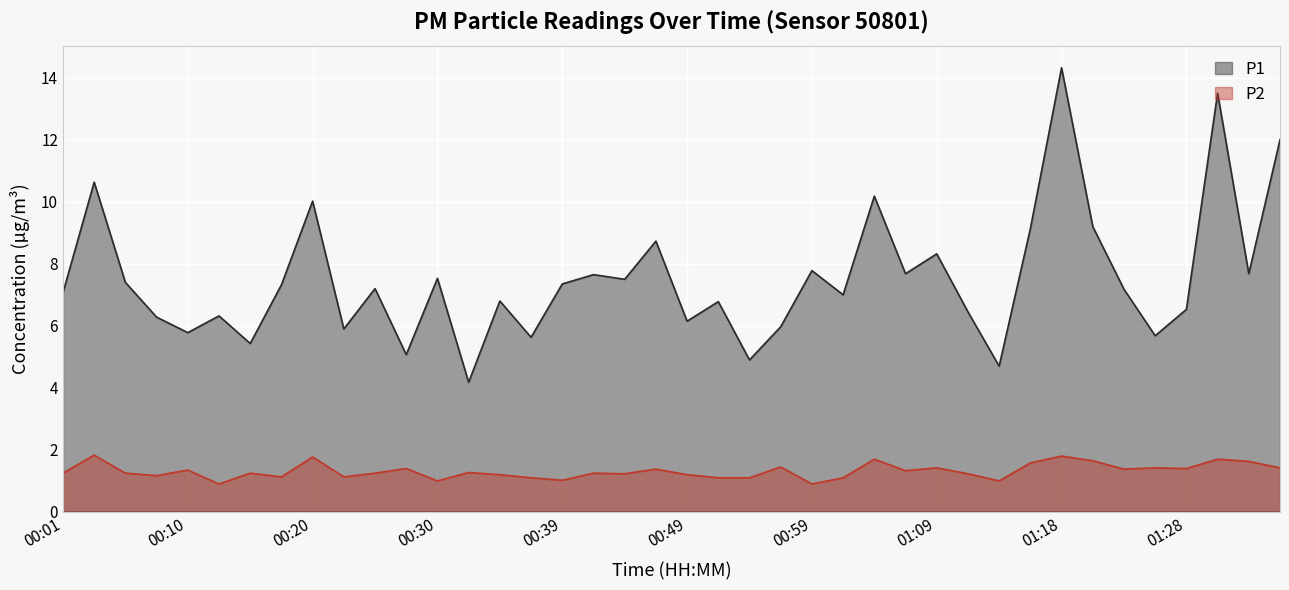

At how many categories does at least one series exceed 9?

8